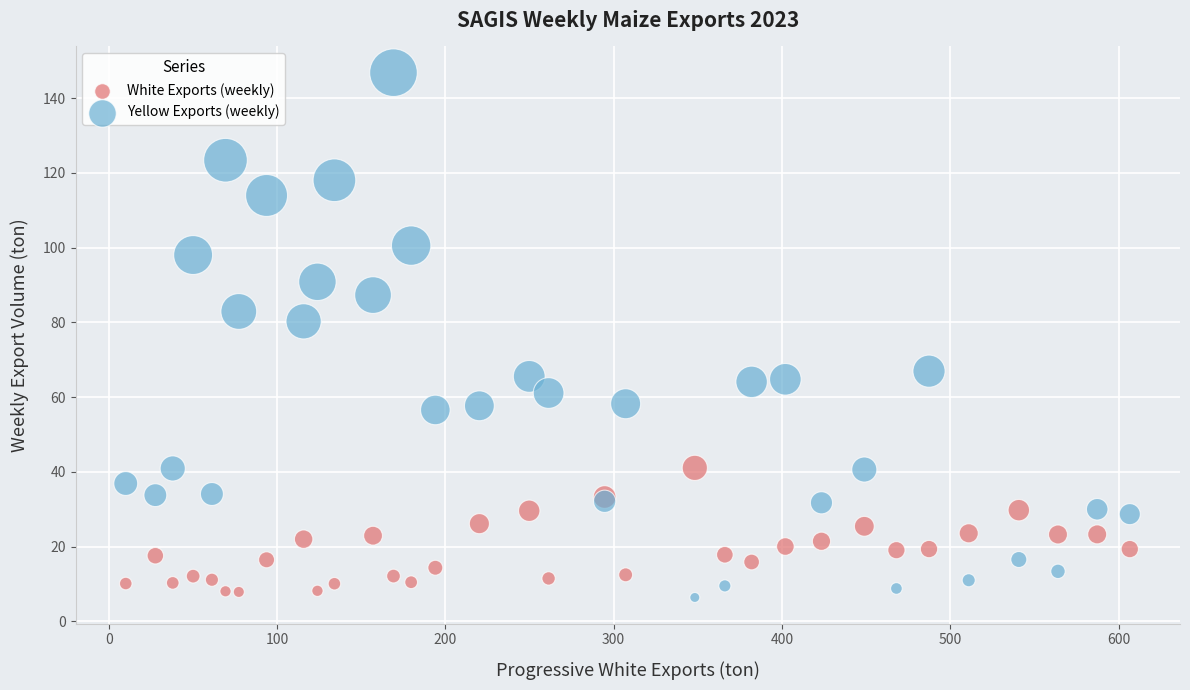

What are all the series names shown in the legend?

White Exports (weekly), Yellow Exports (weekly)